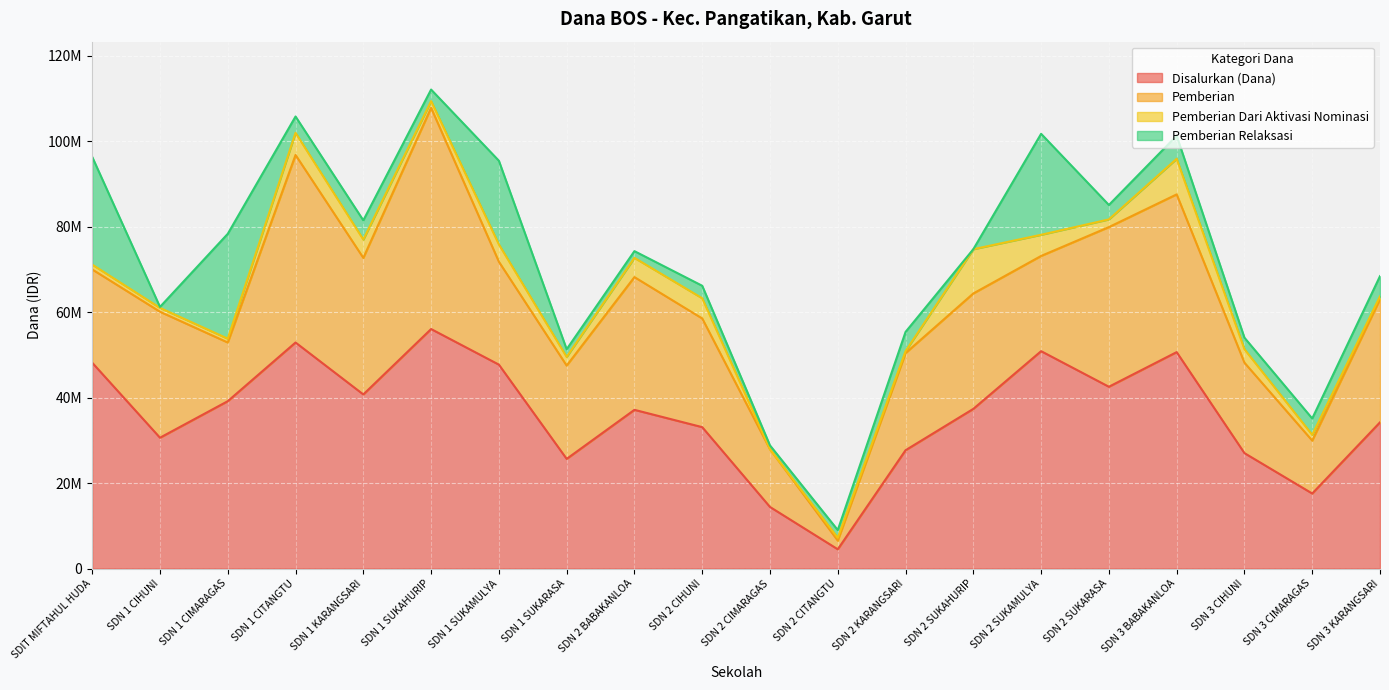

How many data points in Pemberian are above 25425000?

9